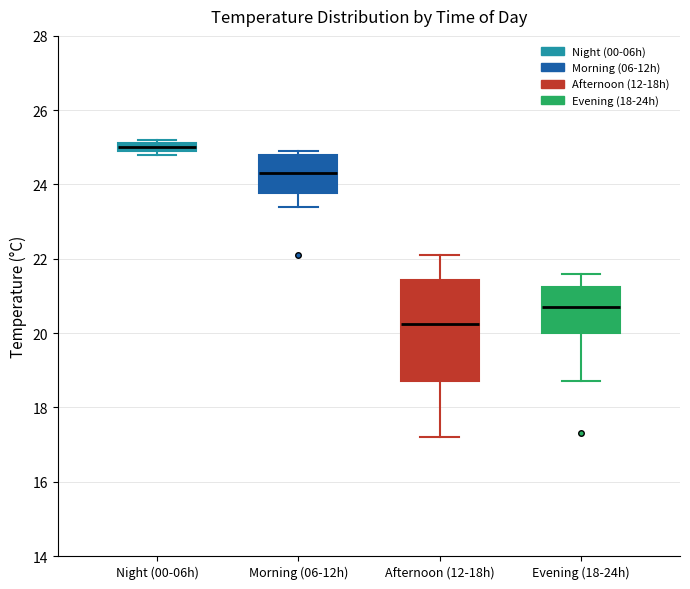

Where does the median line of the box for Evening (18-24h) sit on the y-axis? The values are not printed on the chart, so give them approximately, as read against the axis.

20.8